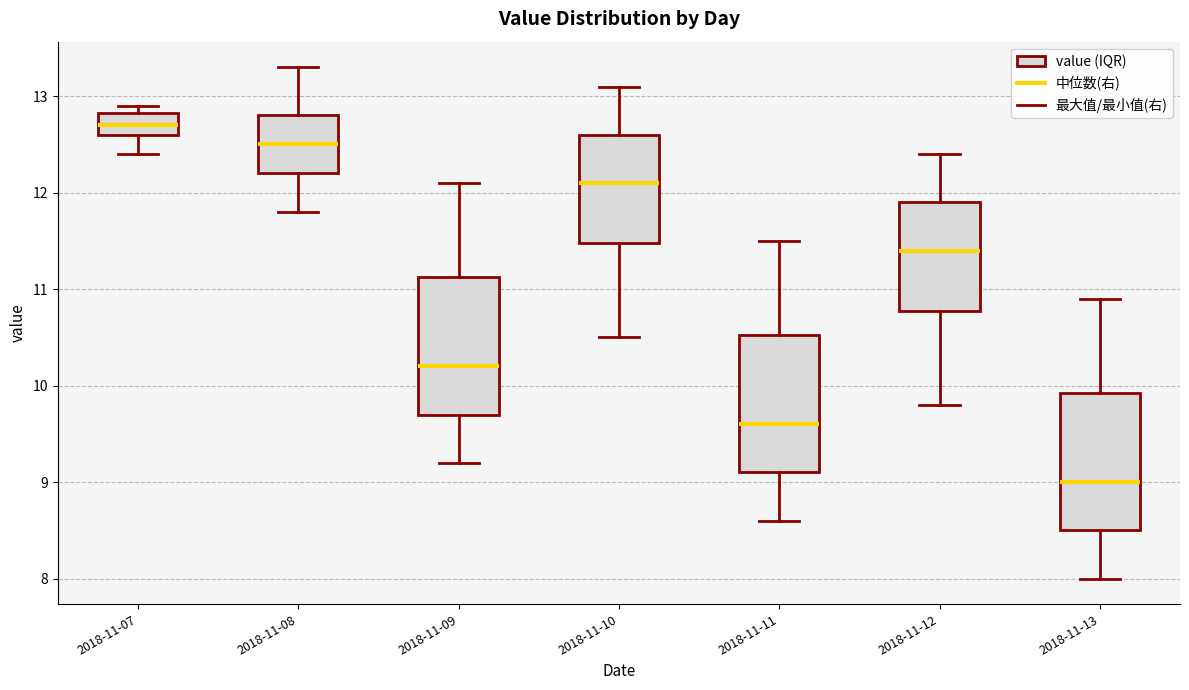

Reading left to right, read every box against the y-axis: the position of its median line, the range the box covers, and the ends of its whiskers. The values are not printed on the chart, so give them approximately, as read against the axis.

2018-11-07: median 12.7, box 12.6 to 12.8, whiskers 12.4 to 12.9
2018-11-08: median 12.5, box 12.2 to 12.8, whiskers 11.8 to 13.3
2018-11-09: median 10.2, box 9.7 to 11.1, whiskers 9.2 to 12.1
2018-11-10: median 12.1, box 11.5 to 12.6, whiskers 10.5 to 13.1
2018-11-11: median 9.6, box 9.1 to 10.5, whiskers 8.6 to 11.5
2018-11-12: median 11.4, box 10.8 to 11.9, whiskers 9.8 to 12.4
2018-11-13: median 9.0, box 8.5 to 9.9, whiskers 8.0 to 10.9